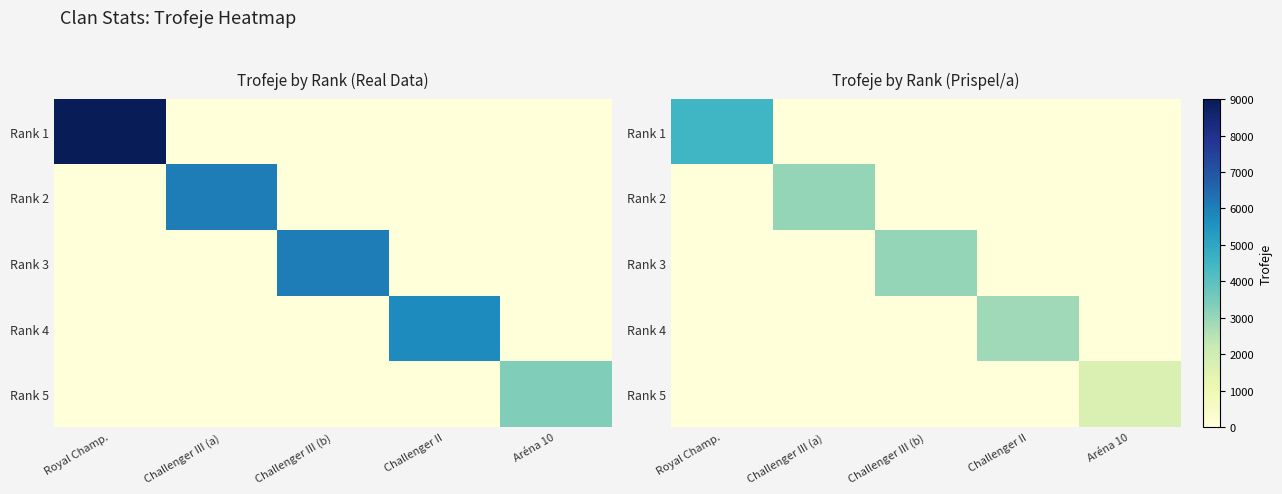

How many series are shown in this chart?

5